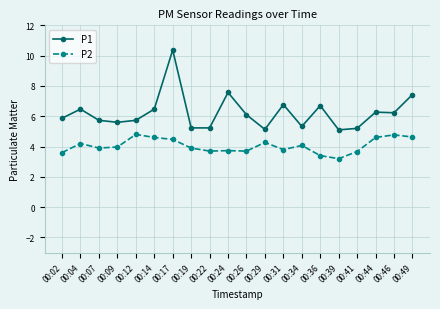

Which category has the highest value across all series?

00:17